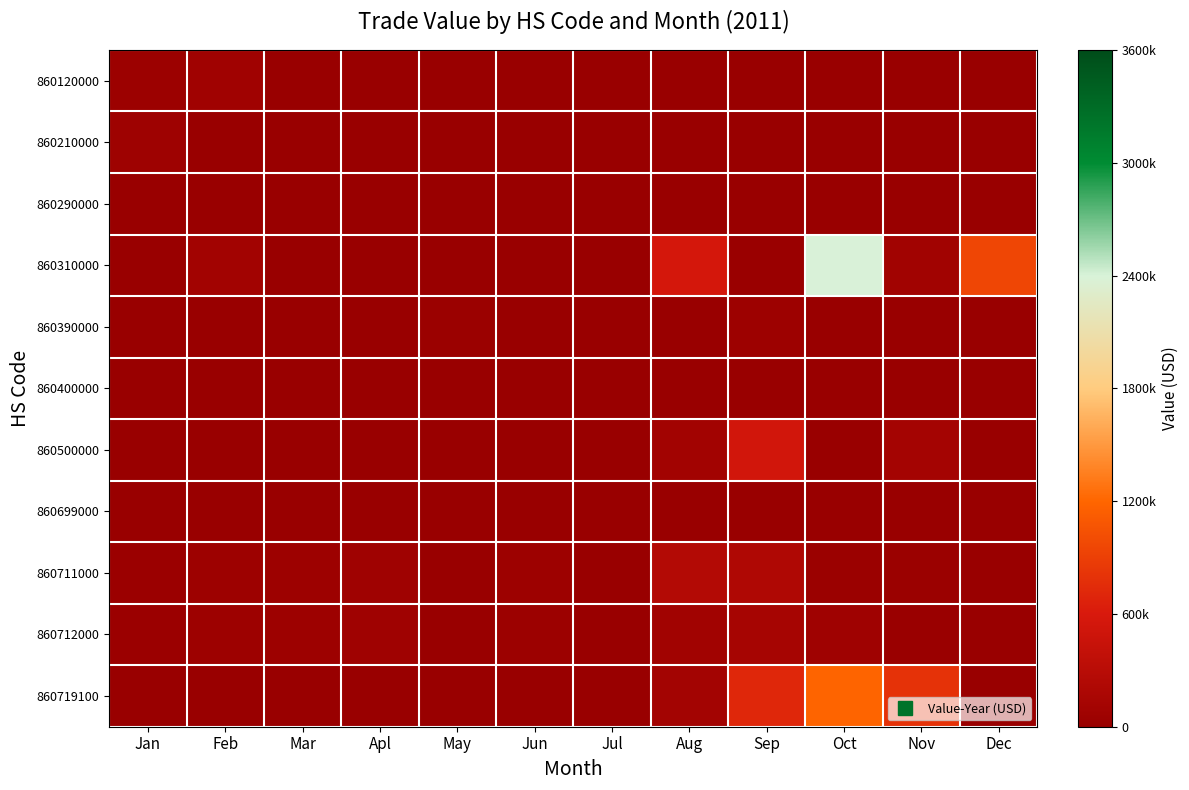

What is the total value across all series at Sep?

1669523